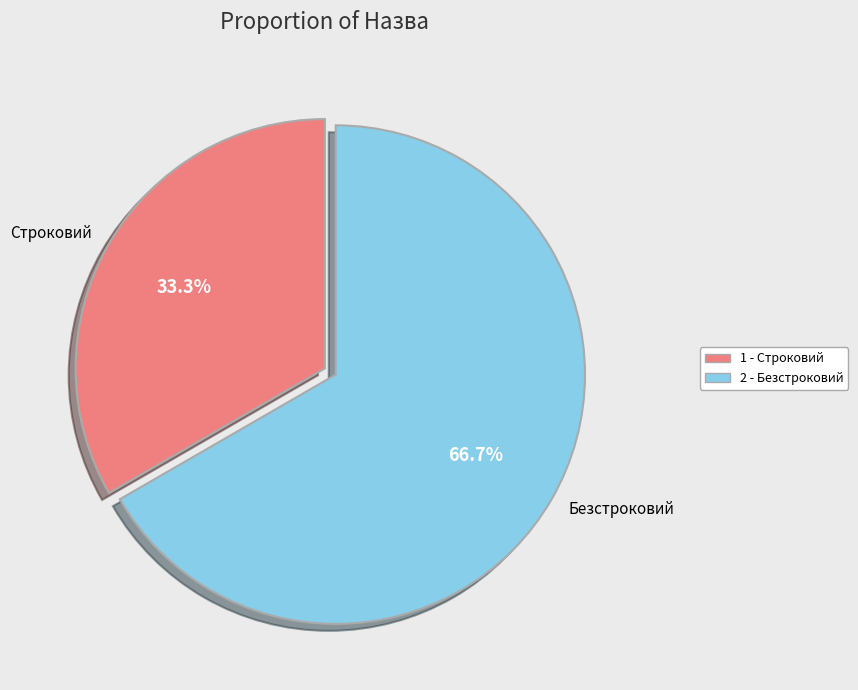

Which category has the biggest portion of the pie?

Безстроковий